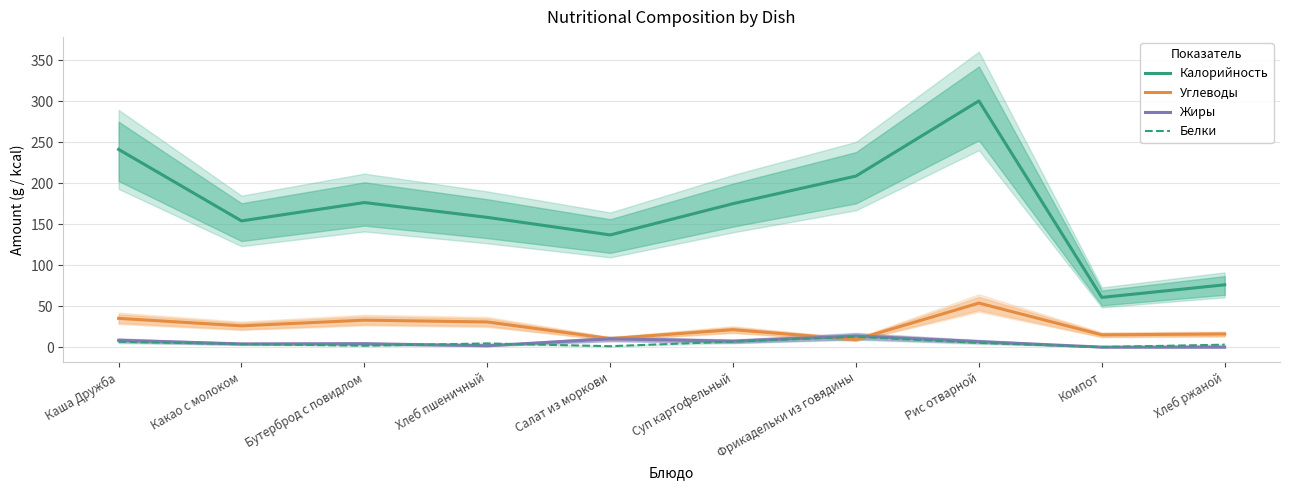

How many values in Жиры are above zero?

8